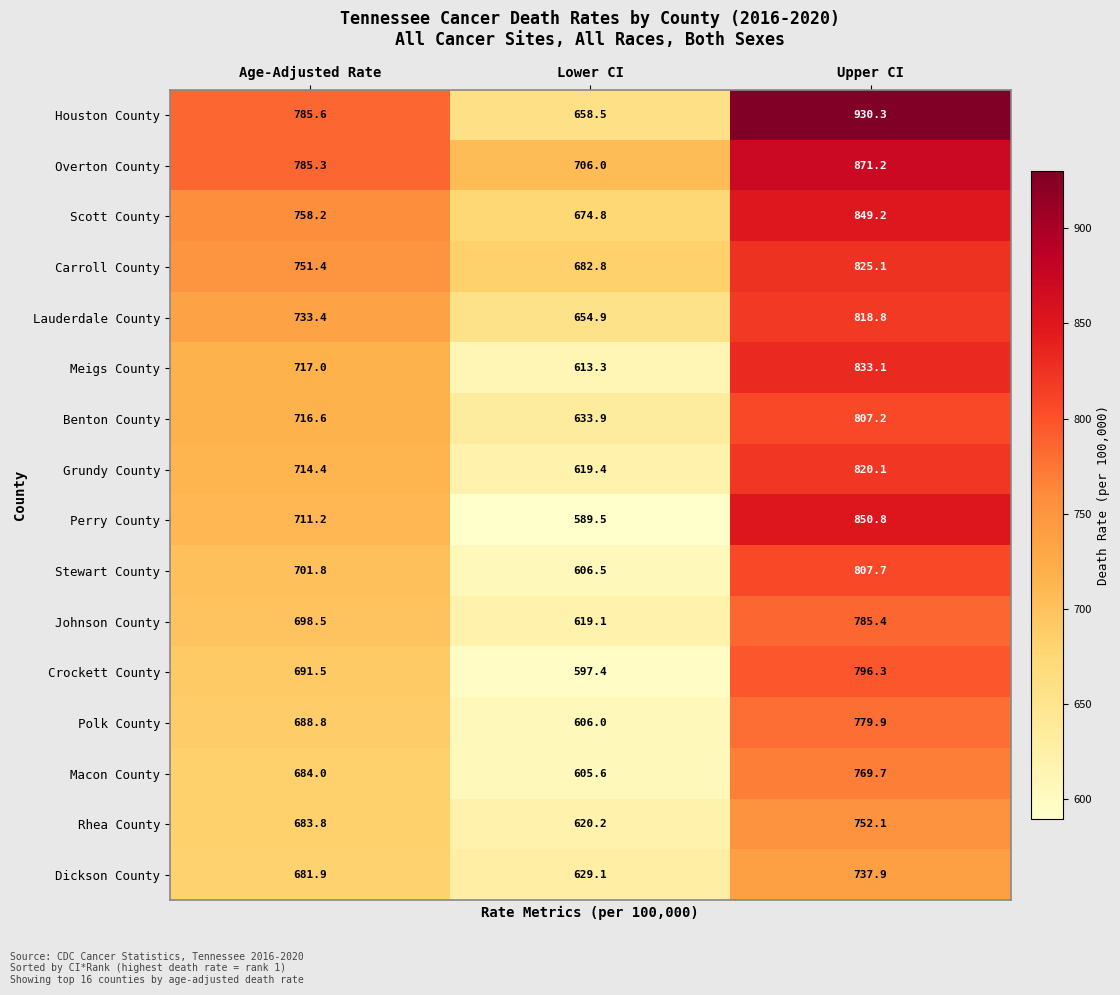

What is the maximum value shown in the chart?

930.3